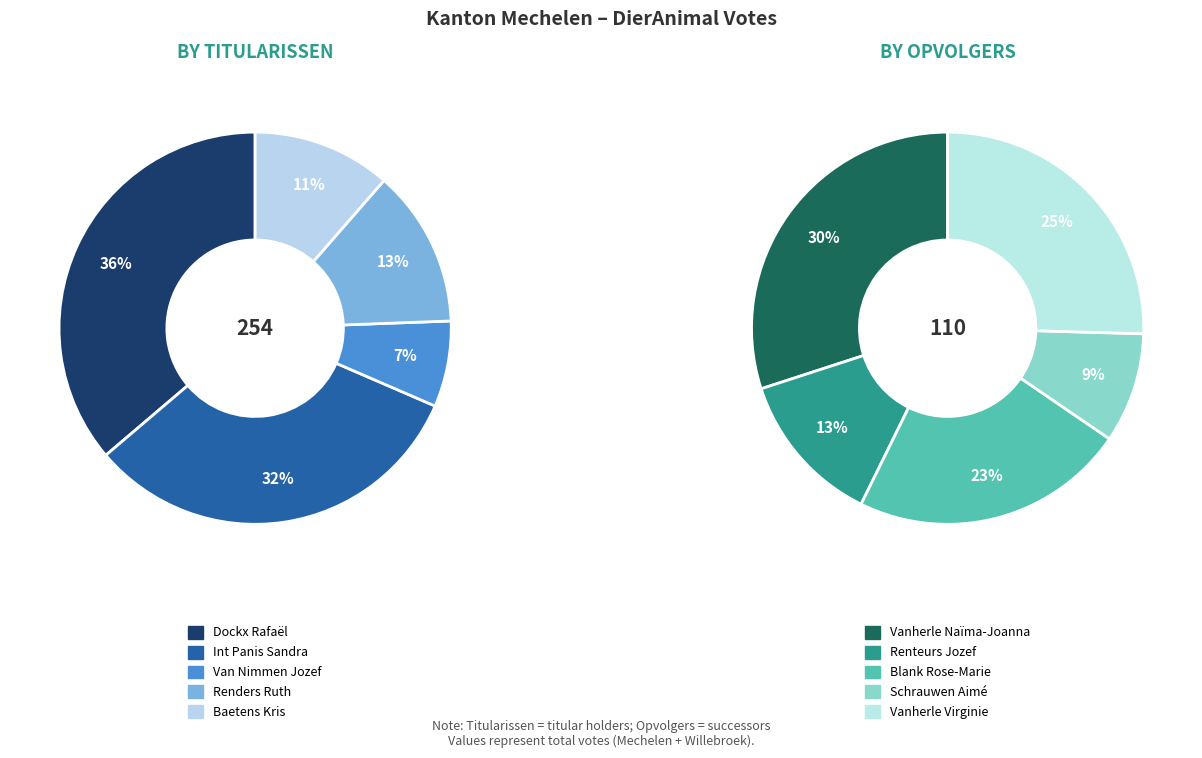

Is the sum of 3 and 2 greater than half?

No